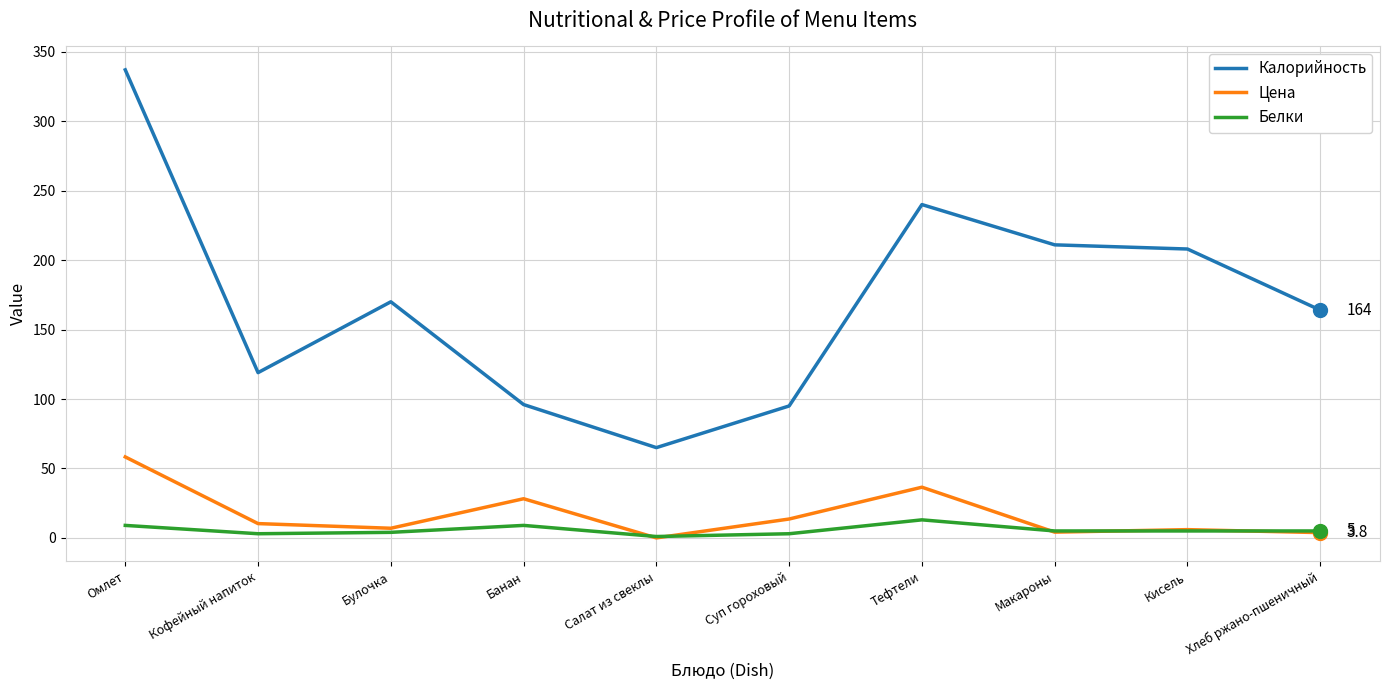

Where is Калорийность nearest to the value 201?

Кисель